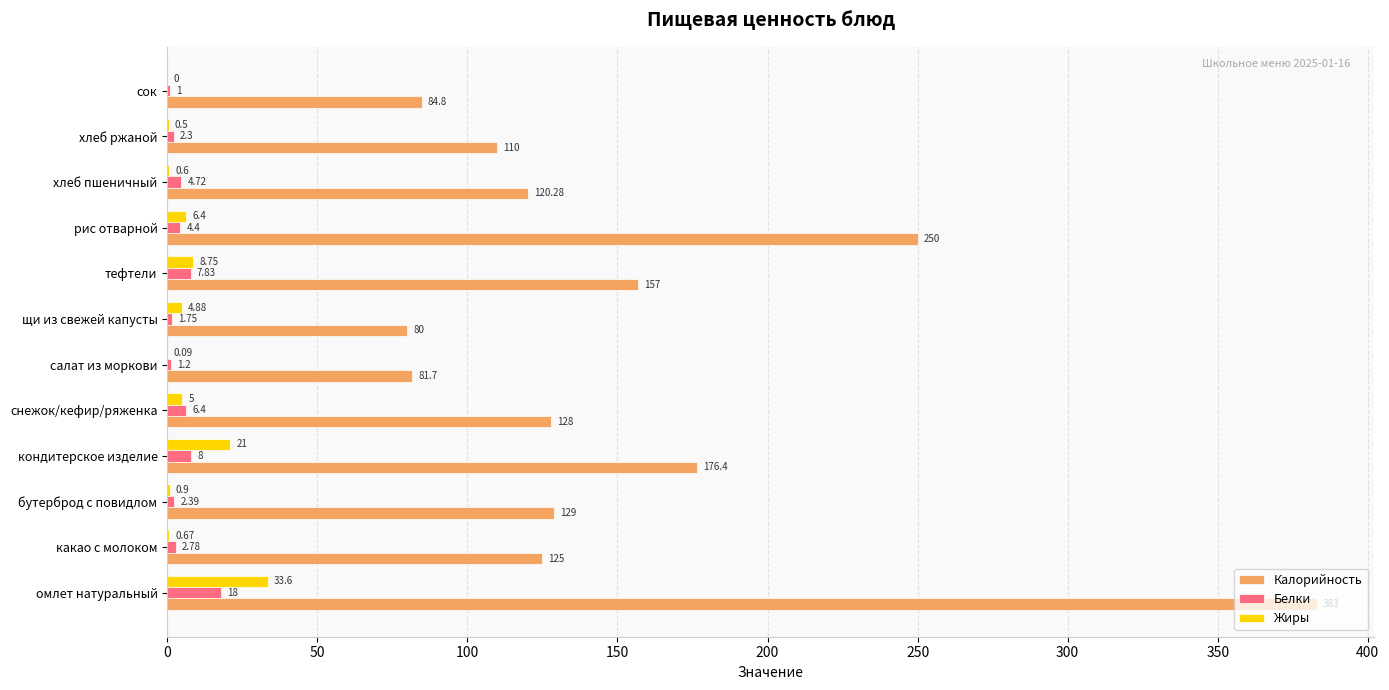

Where is Жиры nearest to the value 16?

кондитерское изделие